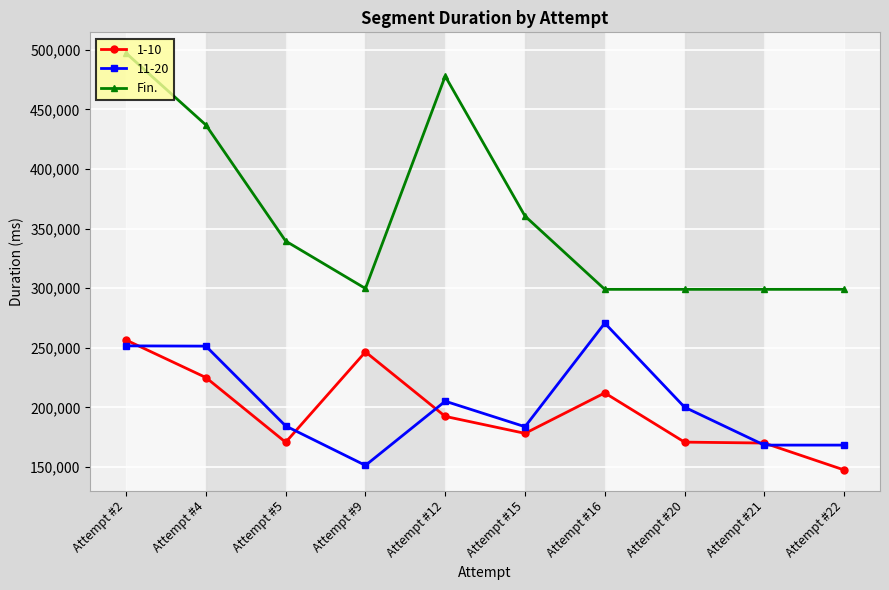

What is the value of the Fin. point at the 9th from the left?

299037